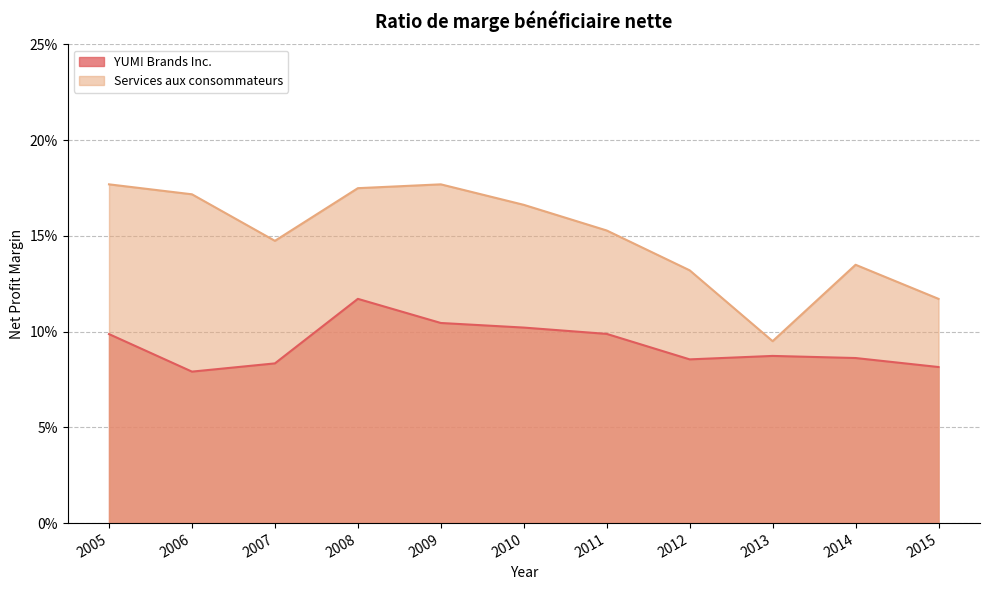

True or false: YUM! Brands Inc. has a value of 0.0 at 2011.

False